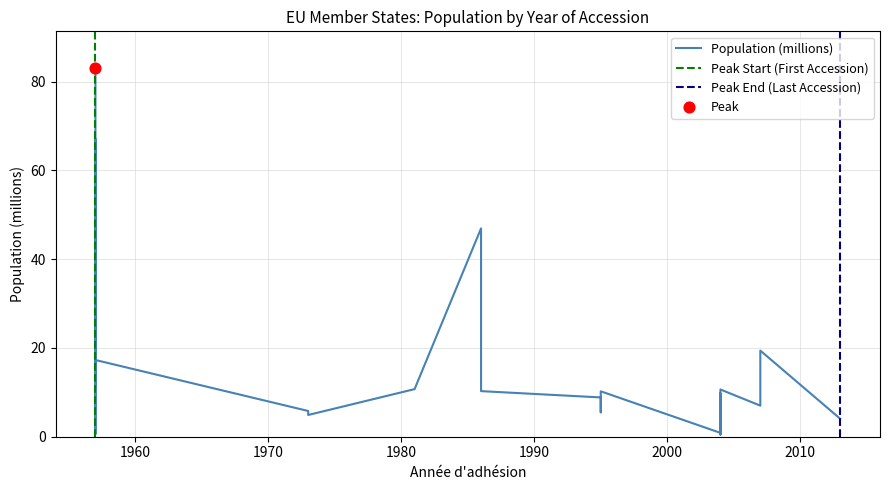

What is the change in value from Estonie to Italie?

+59.1